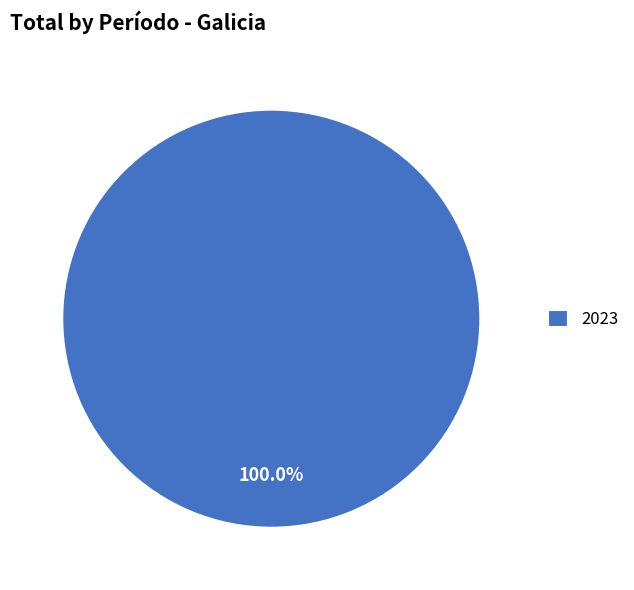

Is there any slice that represents more than half of the pie?

Yes